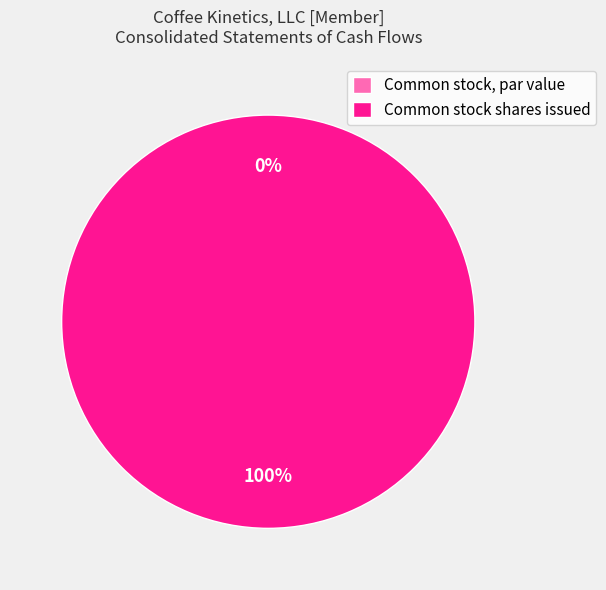

To the nearest percent, what is the difference between the largest and smallest slice percentages?

100%